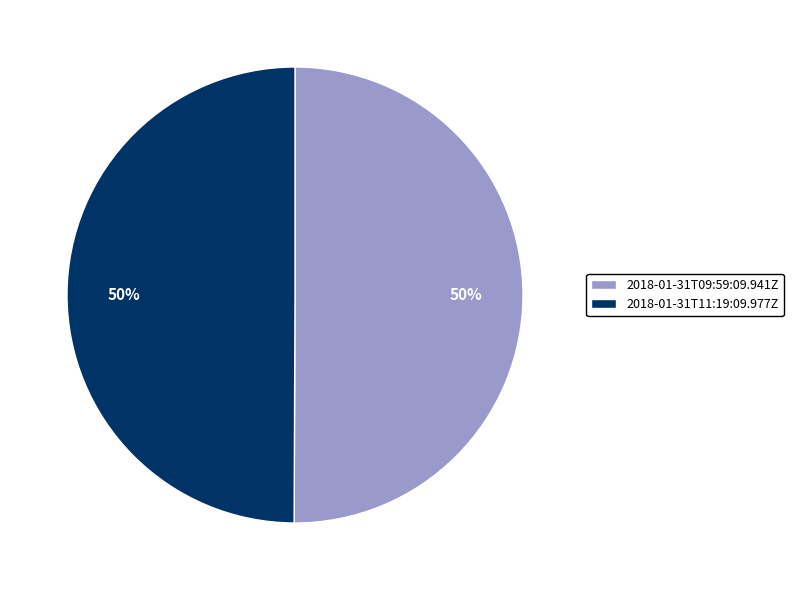

To the nearest percent, what percentage of the pie is 2018-01-31T11:19:09.977Z?

50%